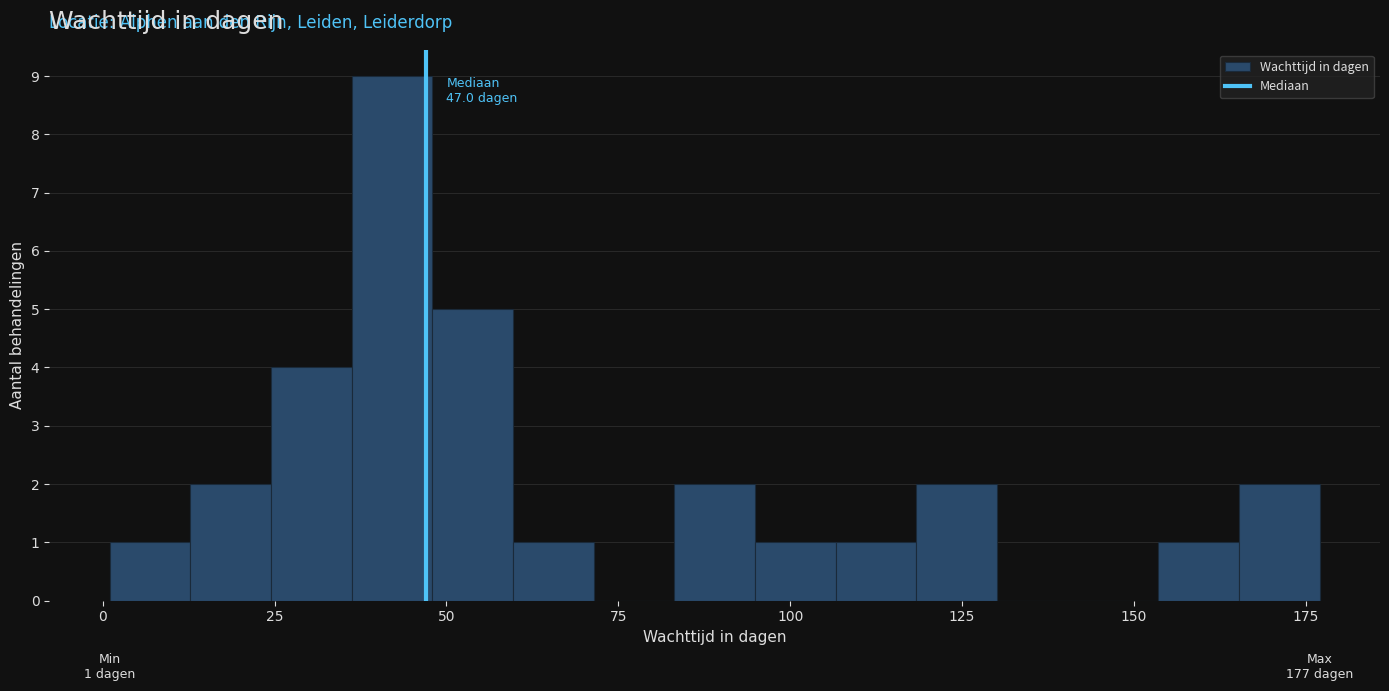

Read against the x-axis, roughly where is the centre of the tallest bar?

40